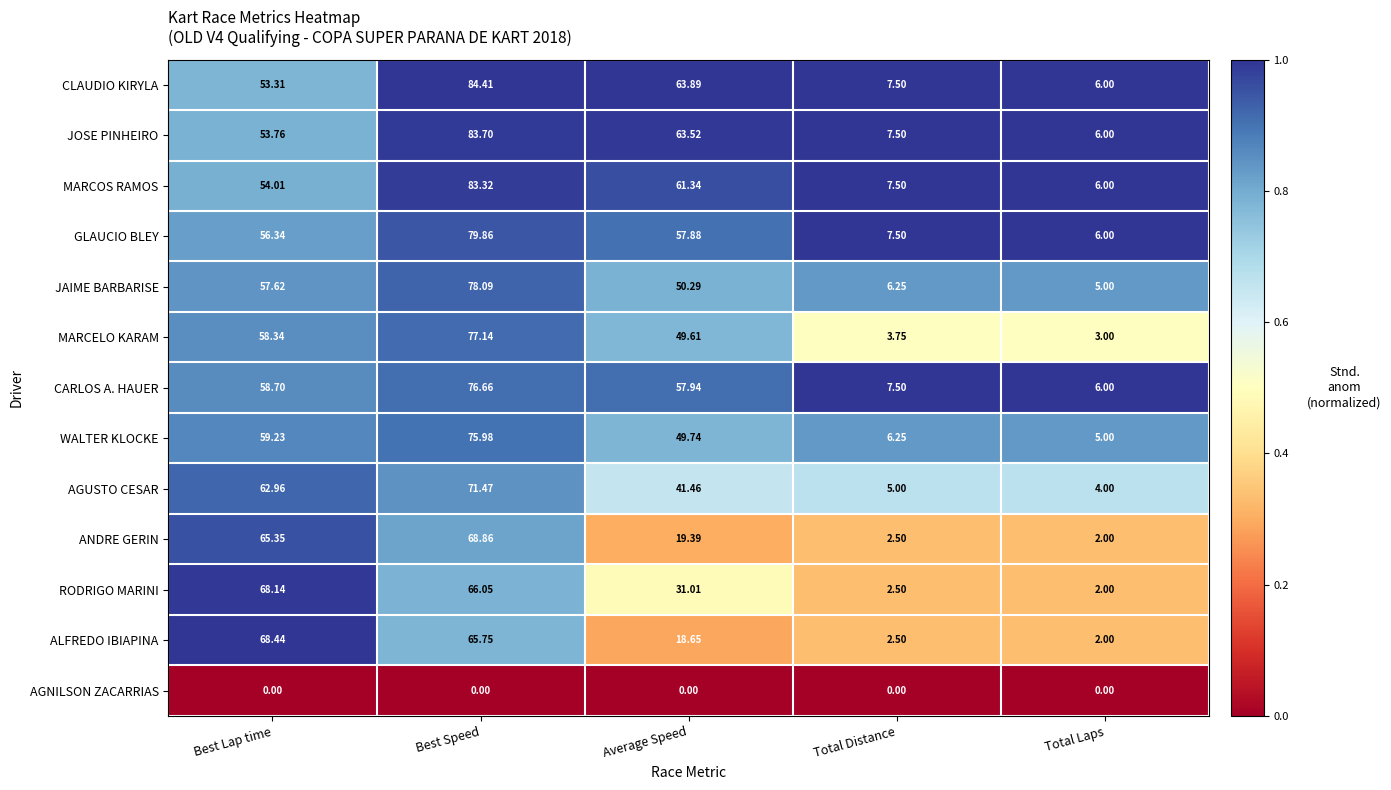

List the labels in order of MARCOS RAMOS value, largest first.

Best Speed, Average Speed, Best Lap time, Total Distance, Total Laps